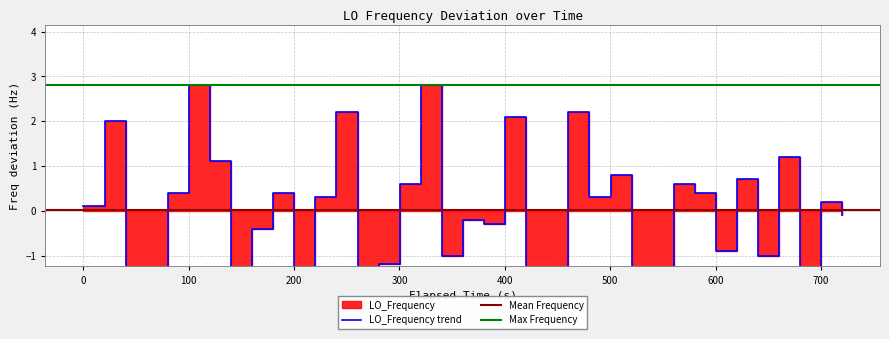

How many points are higher than both their immediate neighbors (excluding endpoints)?

12